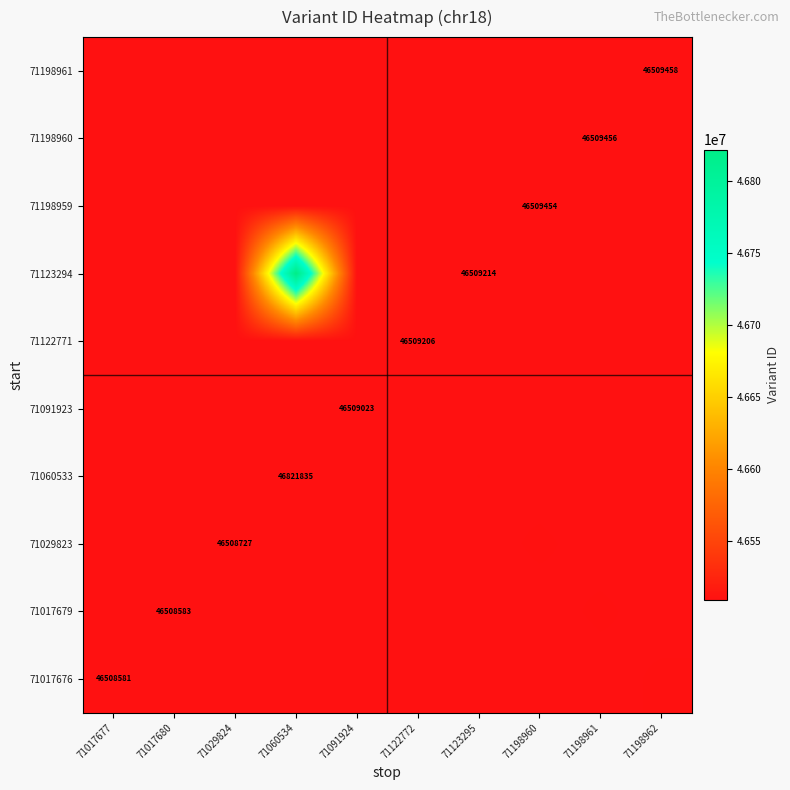

What is the total value across all series at 71017680?

465085812